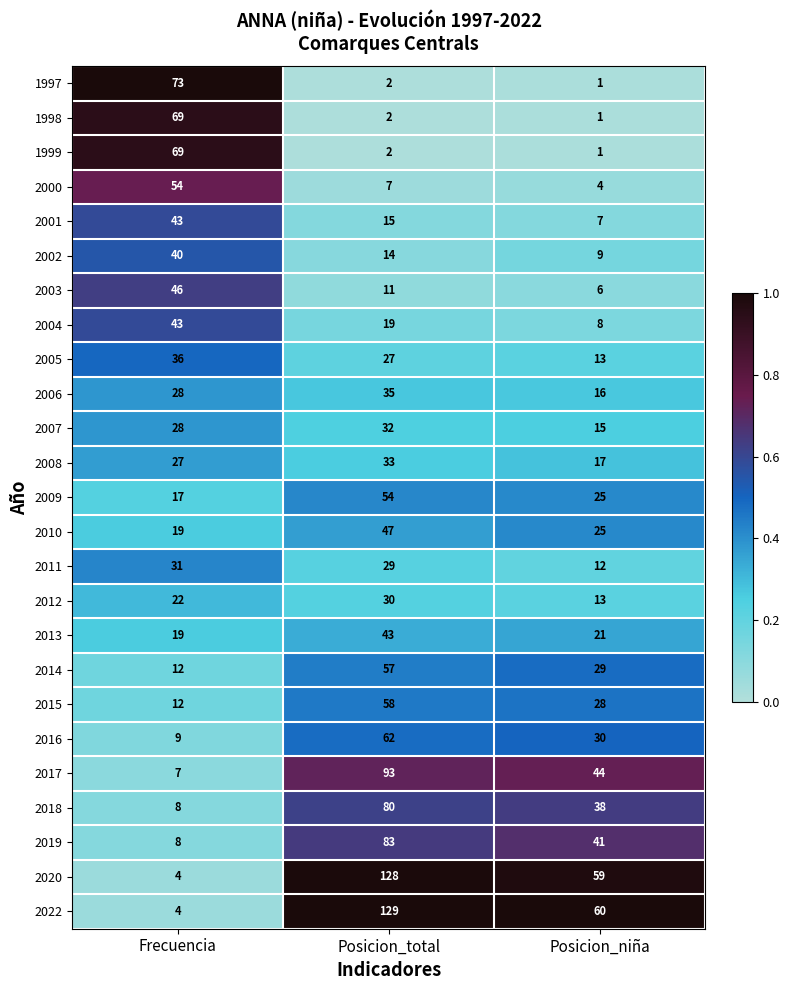

What is the spread (max minus min) of values at Frecuencia?

69